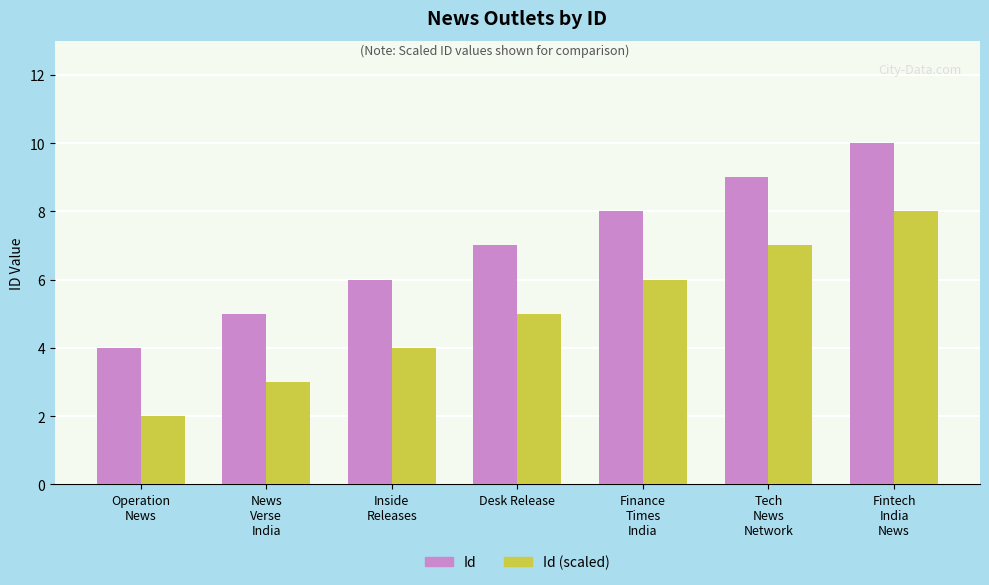

Reading right to left, list all the values displayed in this chart.

Id: Fintech
India
News=10	Tech
News
Network=9	Finance
Times
India=8	Desk Release=7	Inside
Releases=6	News
Verse
India=5	Operation
News=4
Id (scaled): Fintech
India
News=8	Tech
News
Network=7	Finance
Times
India=6	Desk Release=5	Inside
Releases=4	News
Verse
India=3	Operation
News=2